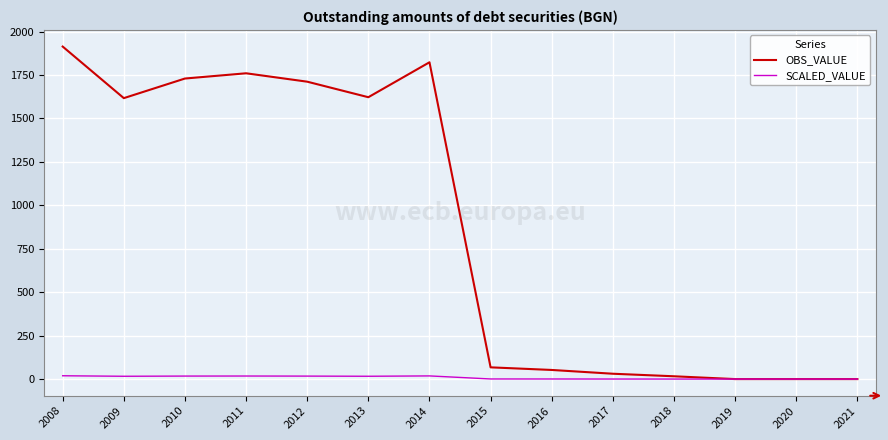

What is the average value of the SCALED_VALUE series?

8.8